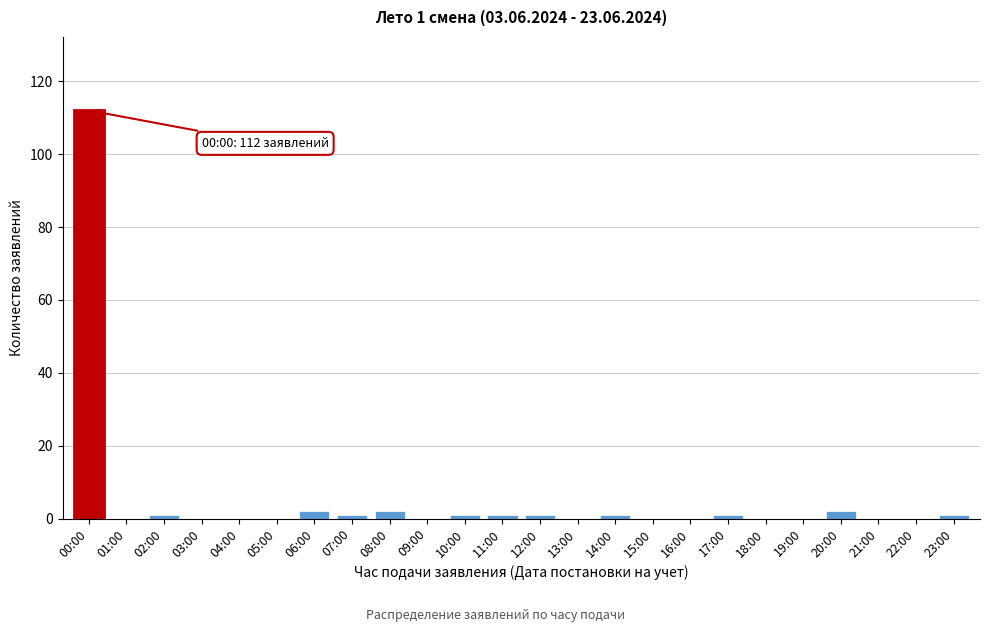

Reading right to left, extract all data points from this chart.

23:00=1	22:00=0	21:00=0	20:00=2	19:00=0	18:00=0	17:00=1	16:00=0	15:00=0	14:00=1	13:00=0	12:00=1	11:00=1	10:00=1	09:00=0	08:00=2	07:00=1	06:00=2	05:00=0	04:00=0	03:00=0	02:00=1	01:00=0	00:00=112